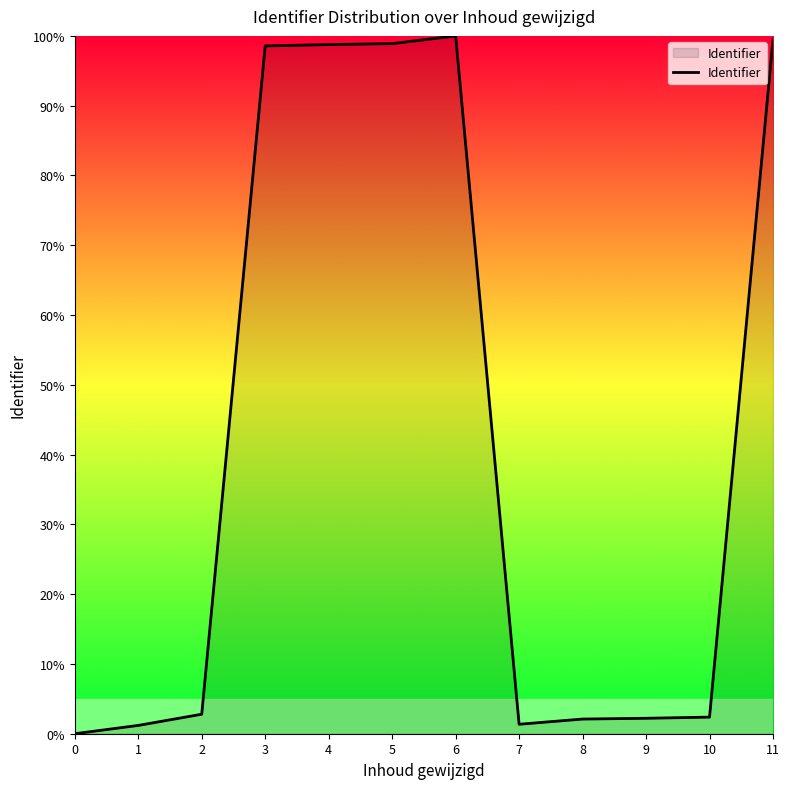

Is it true that the value at 3 is 98.6?

True